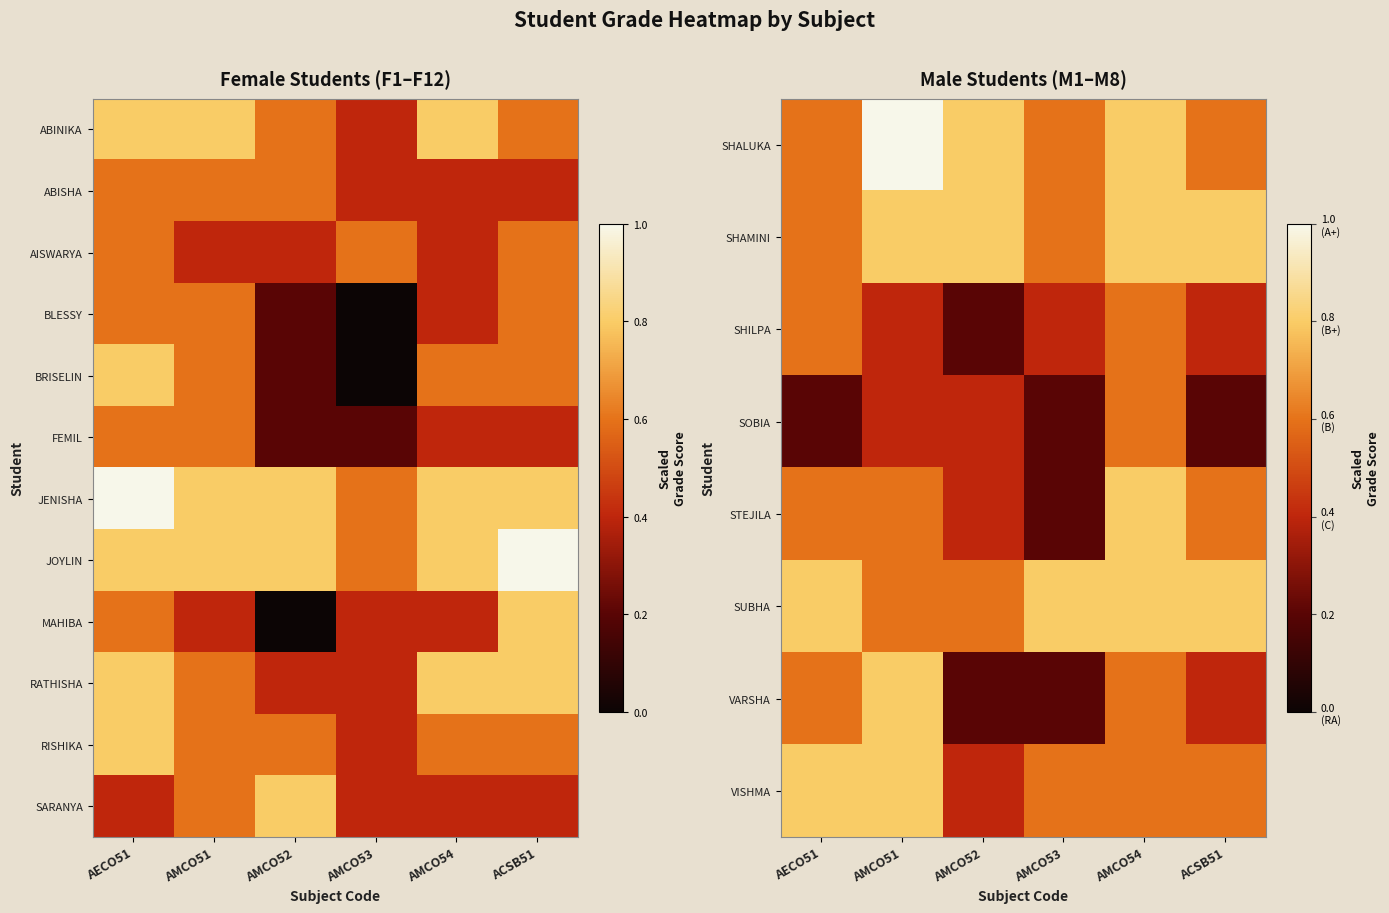

What value does the MAHIBA series have at AECO51?

0.6